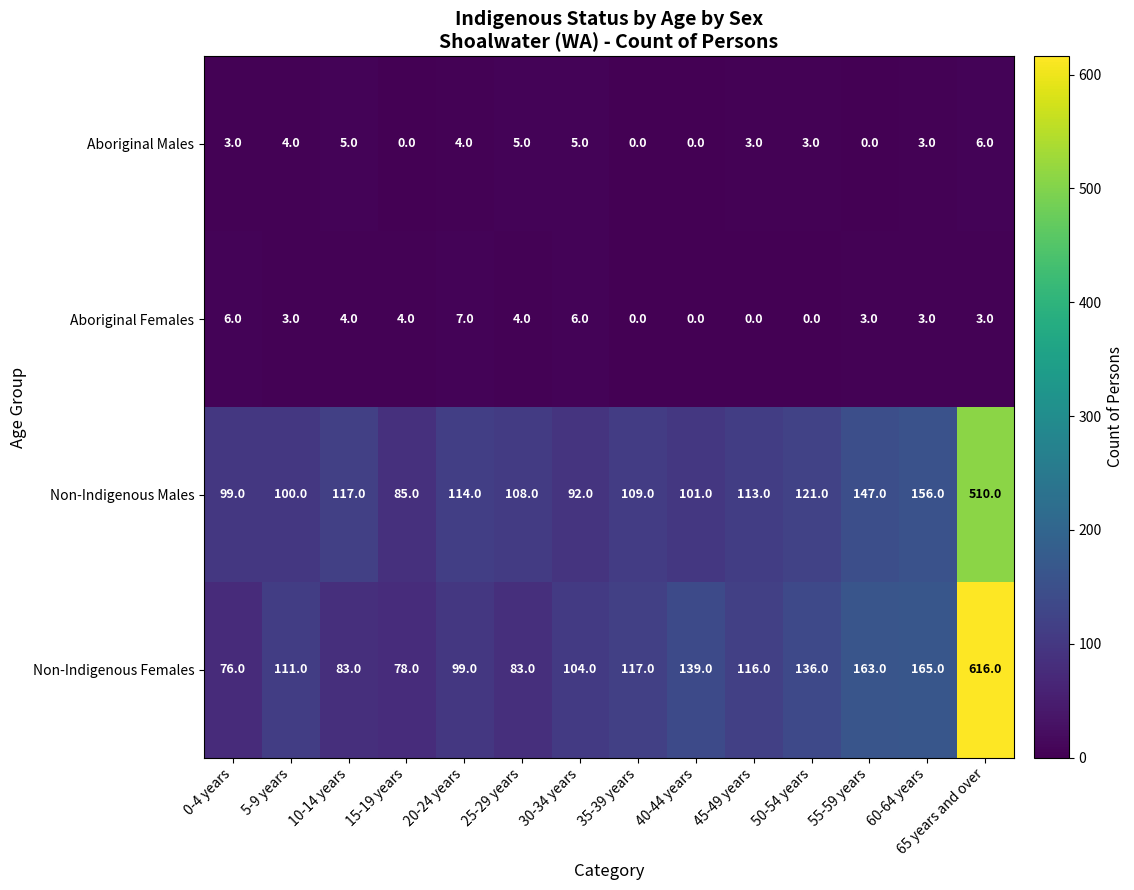

List the series in order of their peak value, lowest first.

Aboriginal Males, Aboriginal Females, Non-Indigenous Males, Non-Indigenous Females